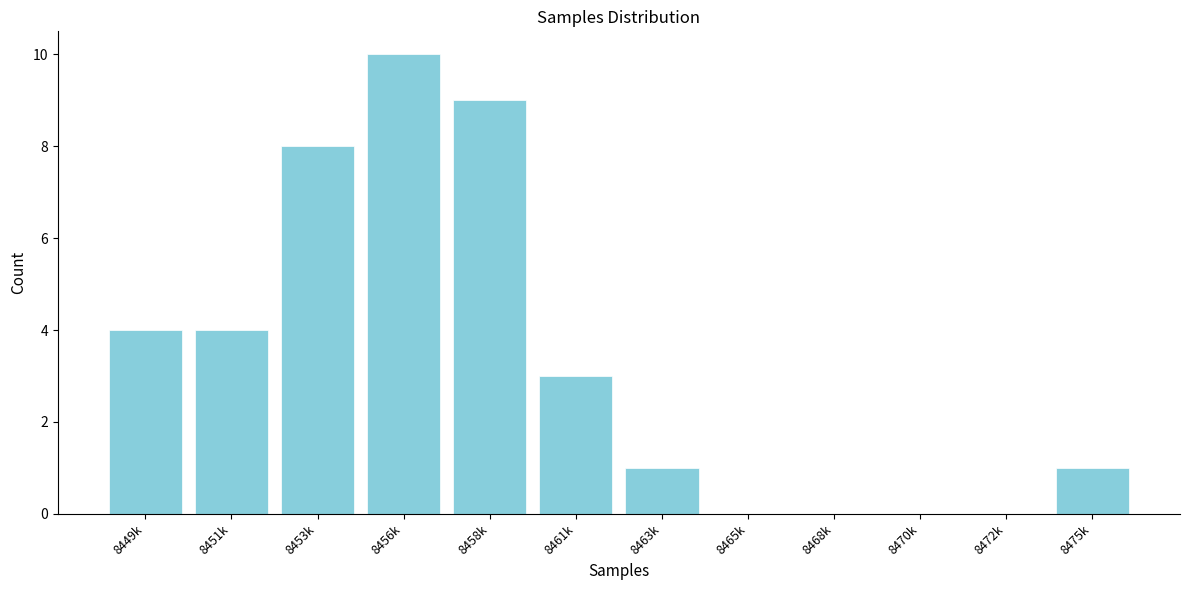

Reading left to right, transcribe all the data shown in this chart.

8449k=4	8451k=4	8453k=8	8456k=10	8458k=9	8461k=3	8463k=1	8465k=0	8468k=0	8470k=0	8472k=0	8475k=1